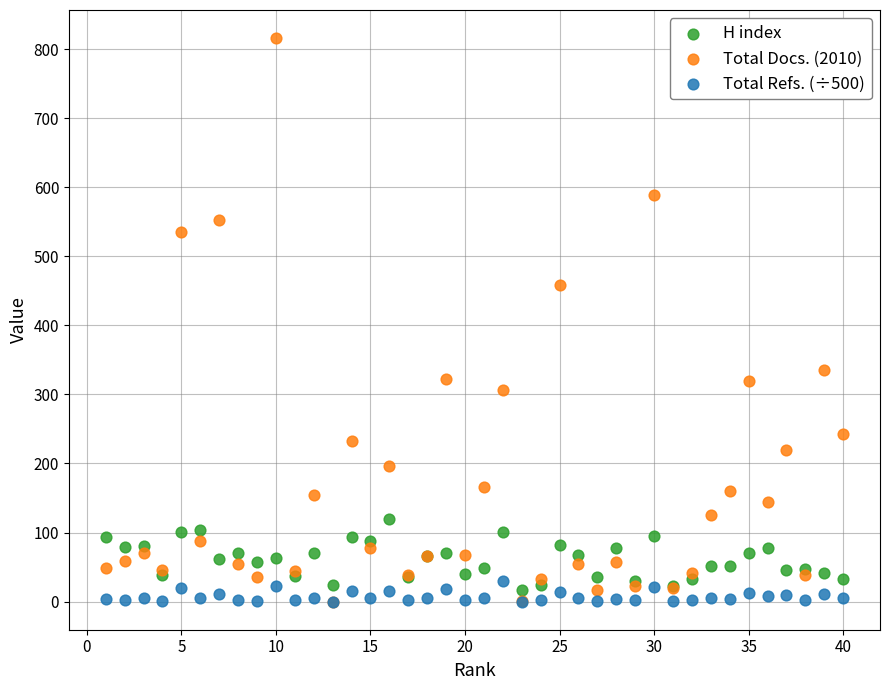

Which series reaches the maximum Y coordinate?

Total Docs. (2010)